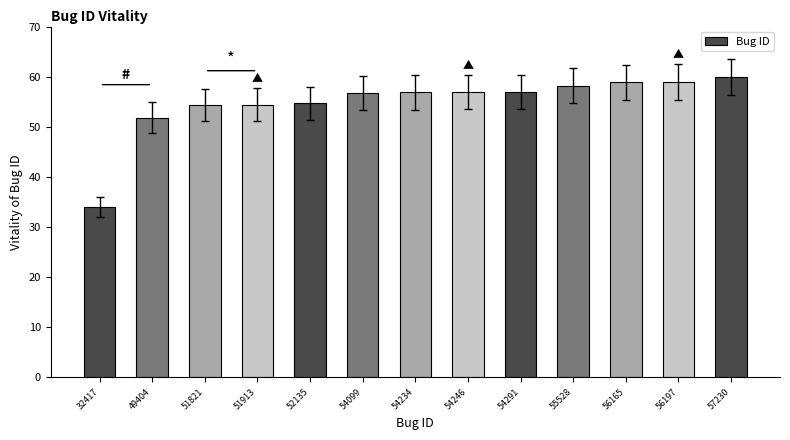

Which category has the highest value across all series?

57230